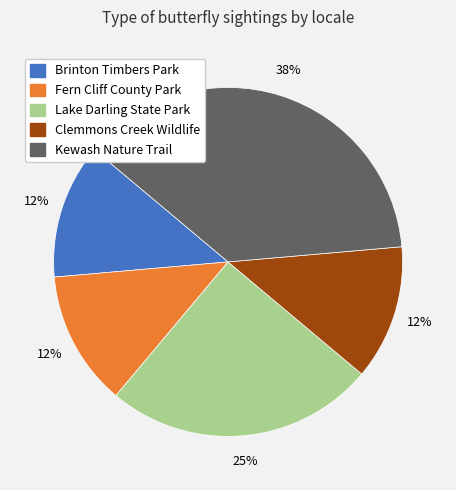

Does Lake Darling State Park account for over 50% of the chart?

No